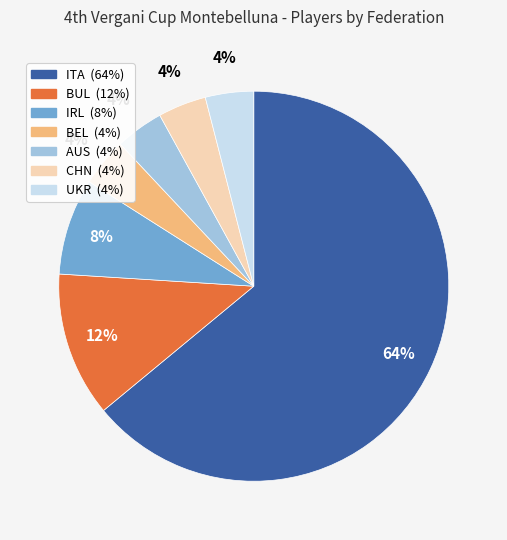

Combined, do IRL and BEL account for over 50%?

No